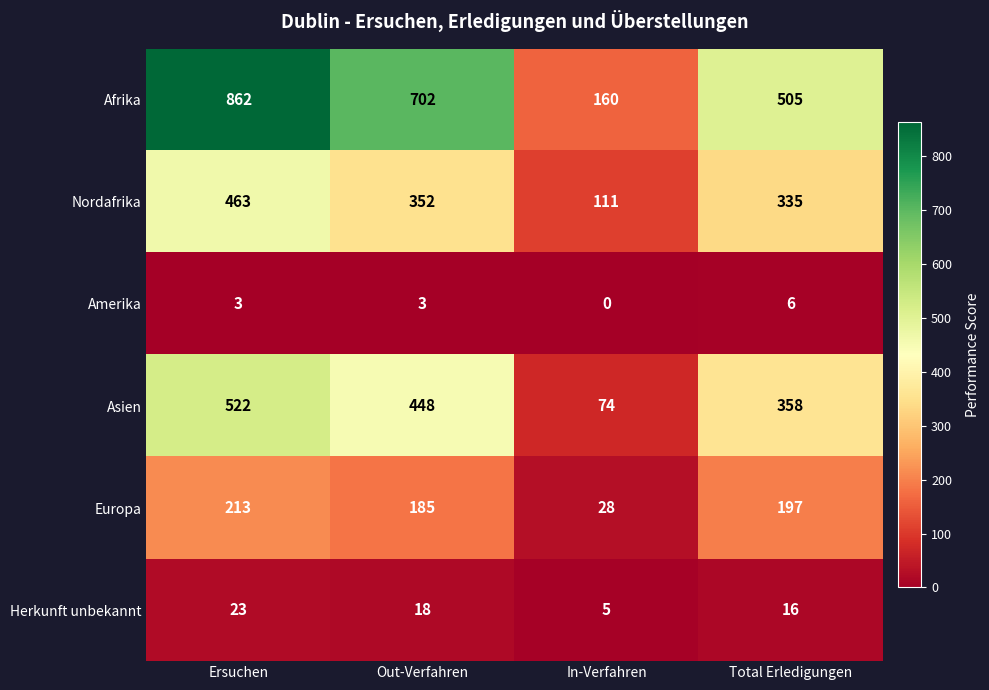

At which label does Herkunft unbekannt first exceed 18?

Ersuchen